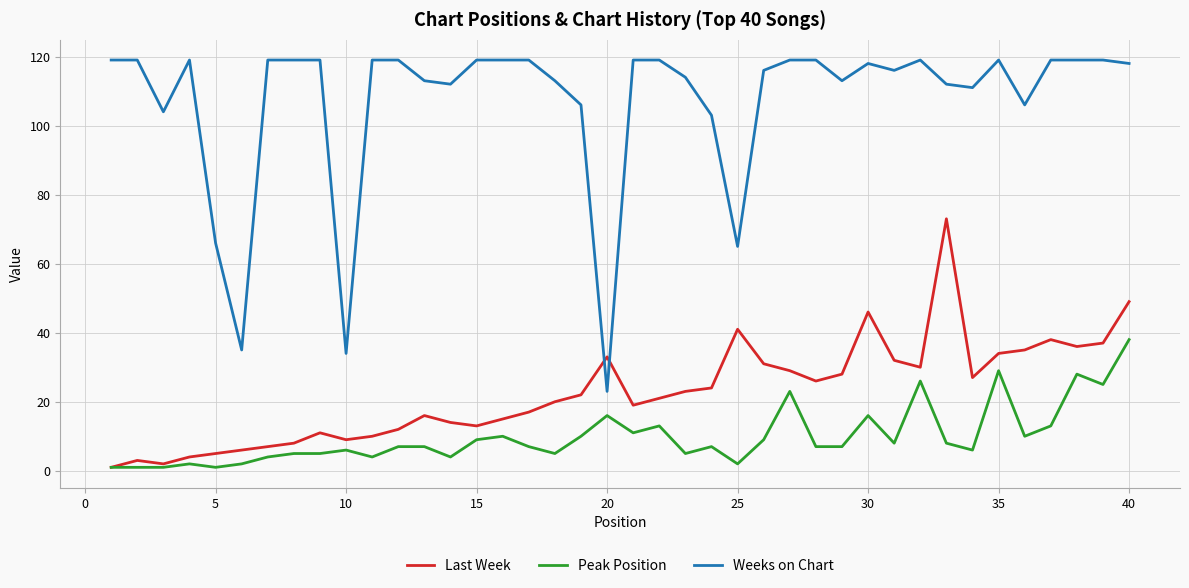

Does the chart display data point markers on the line(s)?

No